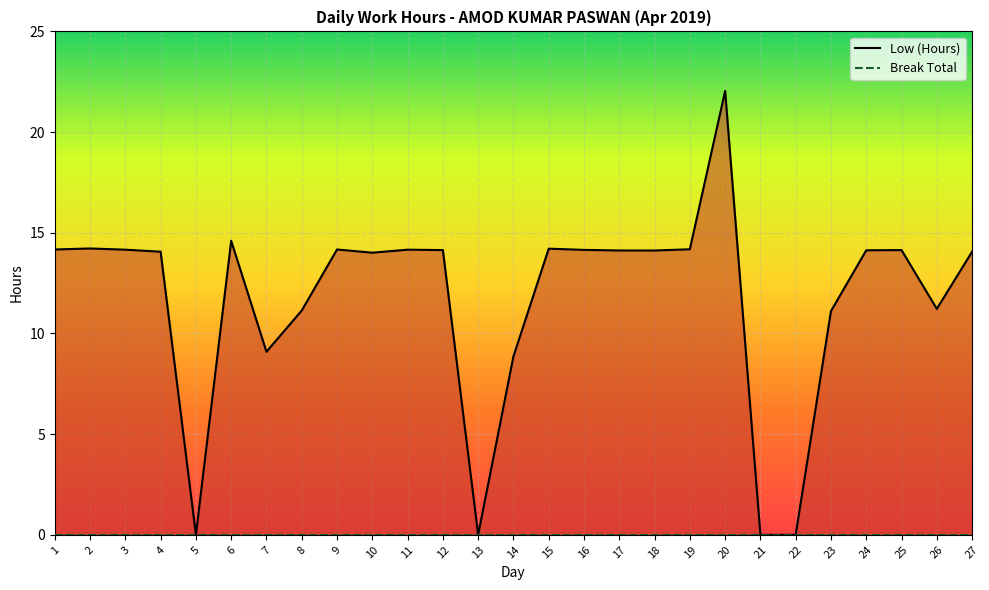

Reading left to right, what are all the values shown in this chart?

Low (Hours): 1=14.2	2=14.2	3=14.2	4=14.1	5=0.0	6=14.6	7=9.1	8=11.1	9=14.2	10=14.0	11=14.2	12=14.1	13=0.0	14=8.9	15=14.2	16=14.2	17=14.1	18=14.1	19=14.2	20=22.0	21=0.0	22=0.0	23=11.1	24=14.1	25=14.1	26=11.2	27=14.1
Break Total: 1=0.0	2=0.0	3=0.0	4=0.0	5=0.0	6=0.0	7=0.0	8=0.0	9=0.0	10=0.0	11=0.0	12=0.0	13=0.0	14=0.0	15=0.0	16=0.0	17=0.0	18=0.0	19=0.0	20=0.0	21=0.0	22=0.0	23=0.0	24=0.0	25=0.0	26=0.0	27=0.0